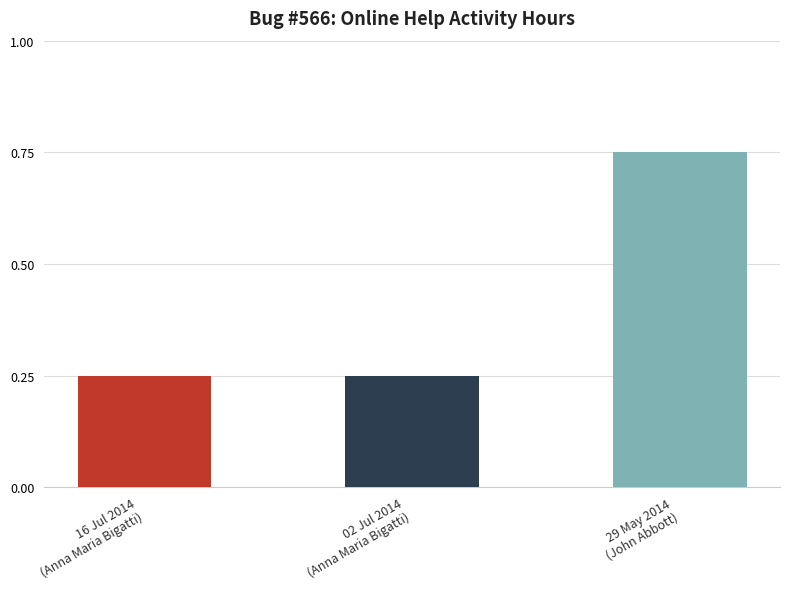

Where is the data nearest to the value 0?

16 Jul 2014
(Anna Maria Bigatti)